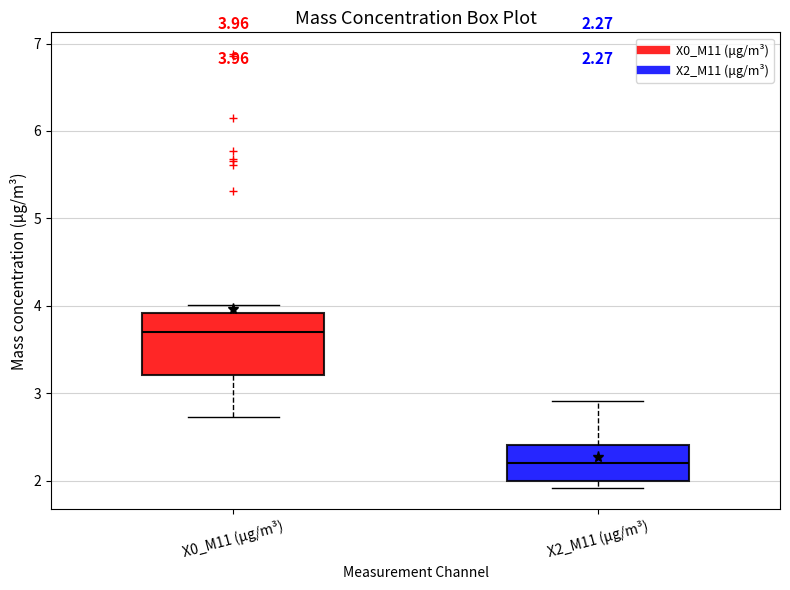

Which box is the tallest, from its lower edge to its upper edge?

X0_M11 (μg/m³)